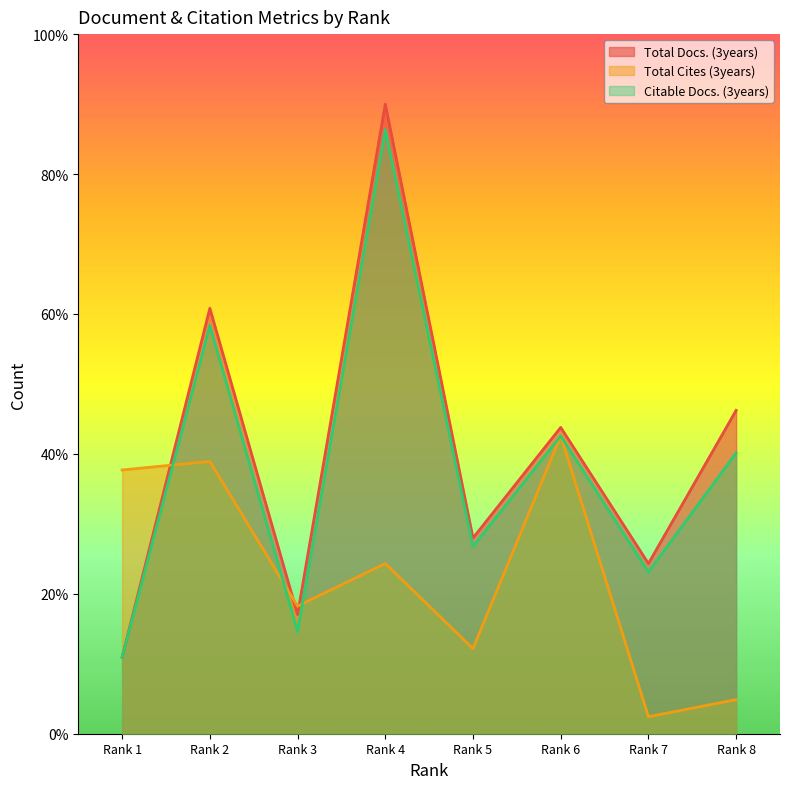

What is the greatest value displayed?

90.0